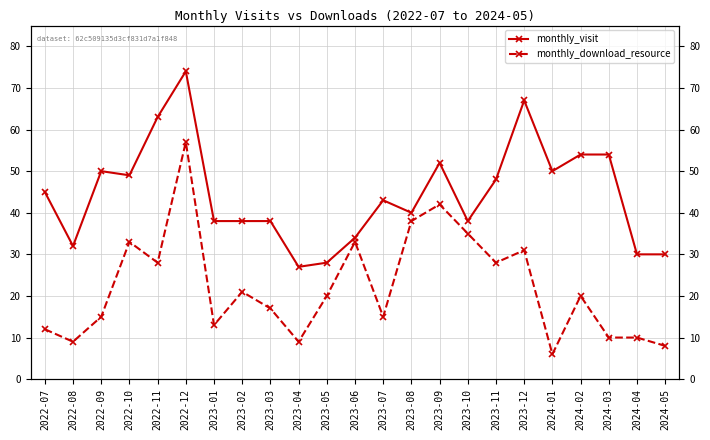

Where does the monthly_download_resource series first go above 20?

2022-10